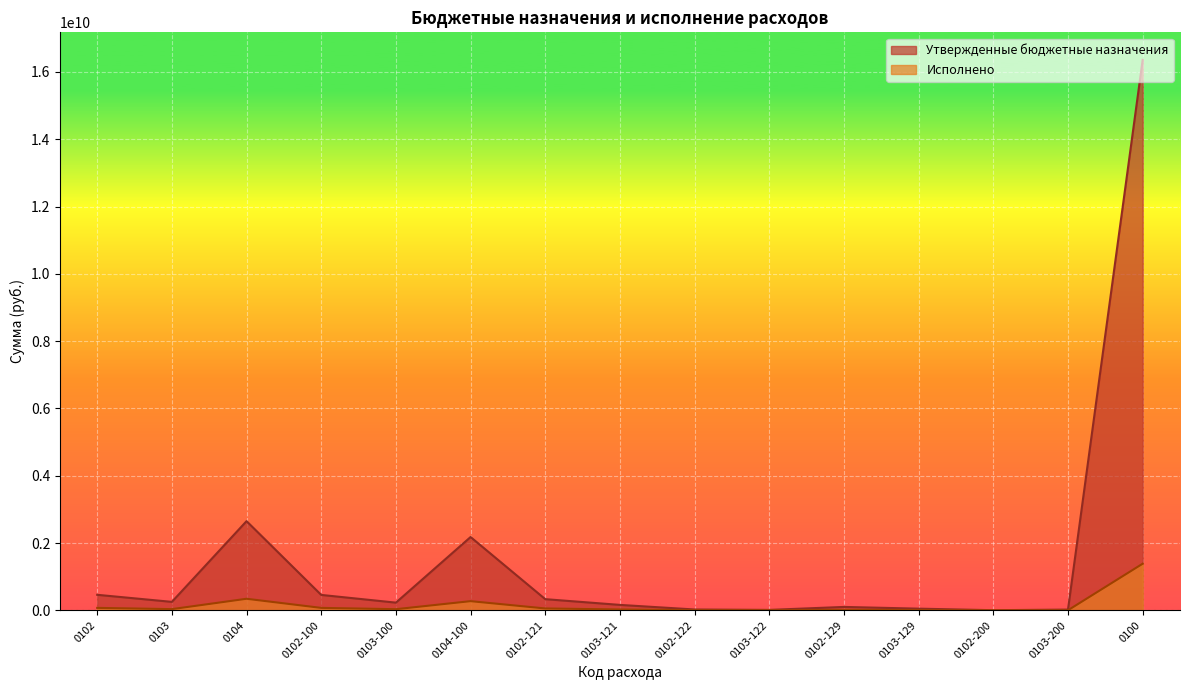

Rank the series by their average value, from highest to lowest.

Утвержденные бюджетные назначения, Исполнено